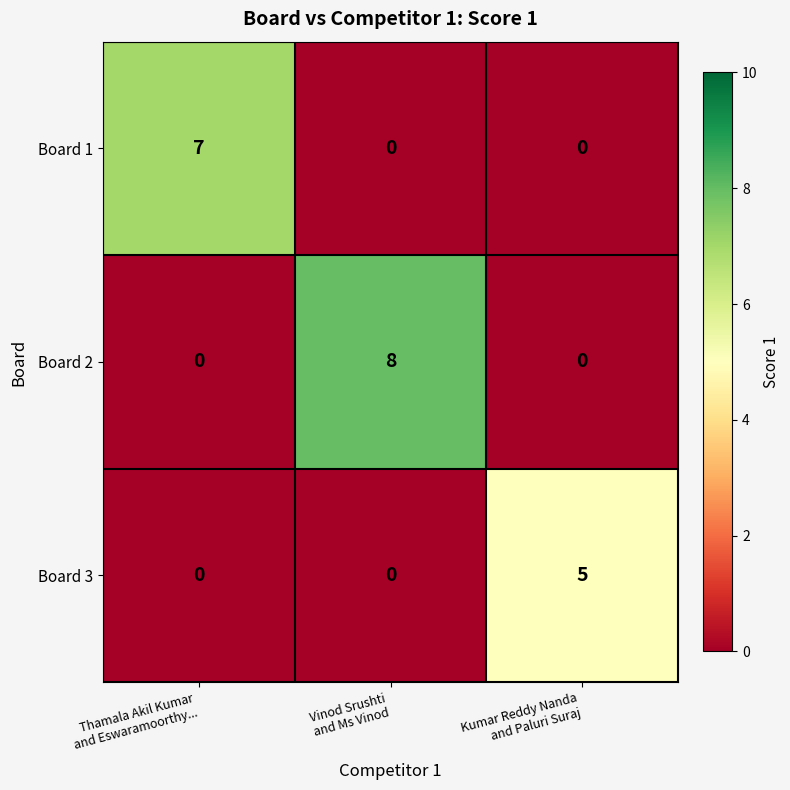

Which series has the largest range (max minus min)?

Board 2